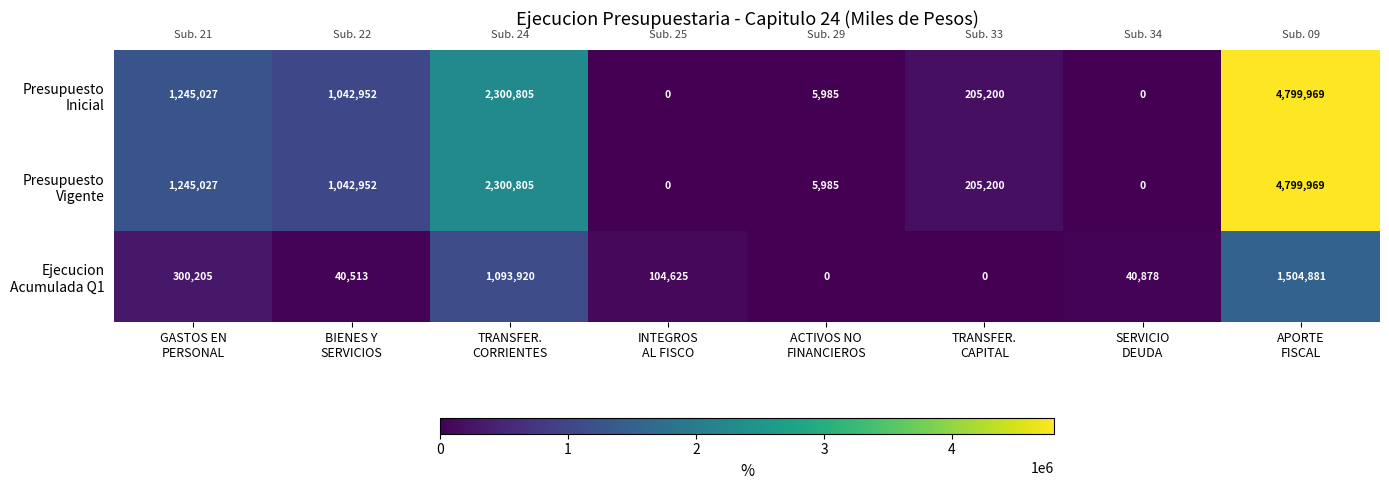

What is the difference between the maximum and minimum values in the Presupuesto Inicial series?

4799969